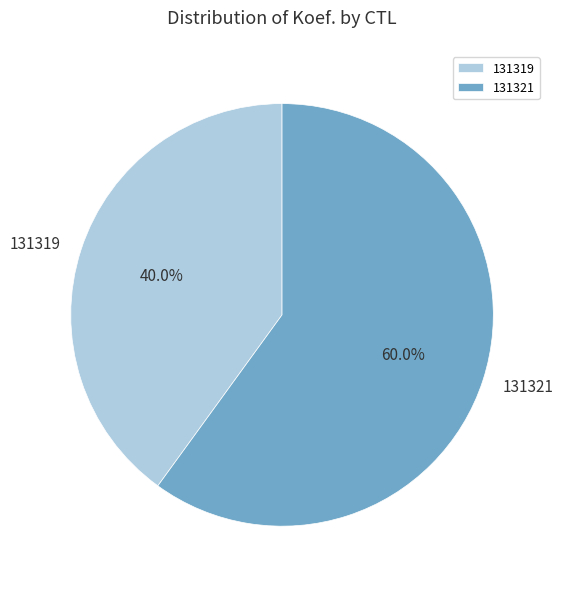

Which category has the smallest portion of the pie?

131319